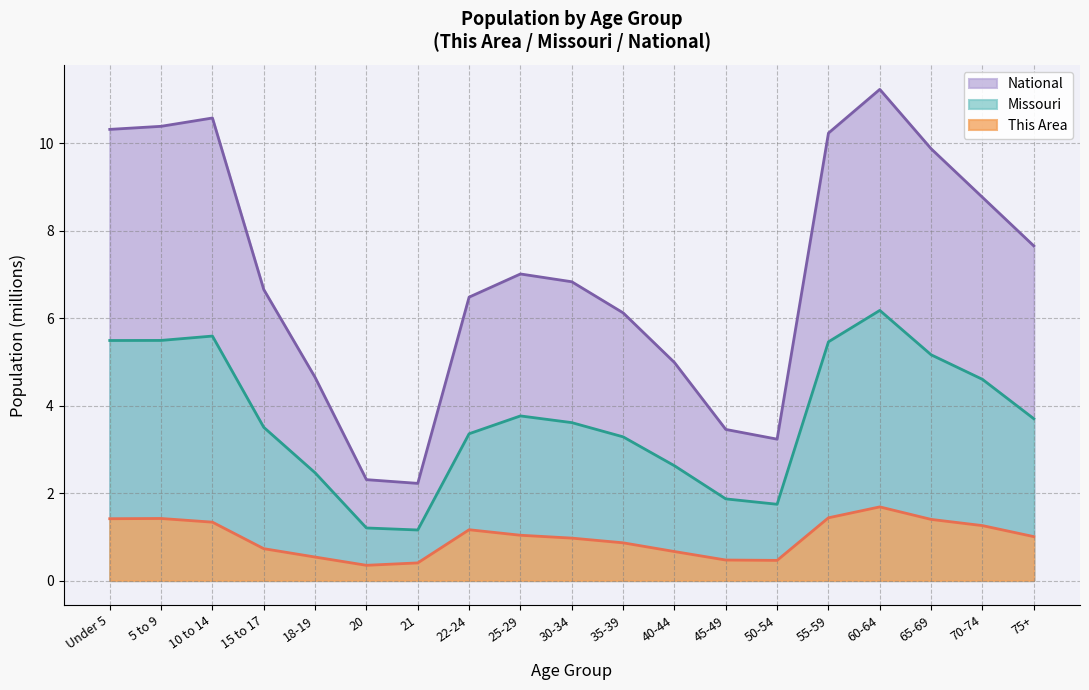

At which label does This Area first exceed 1?

Under 5